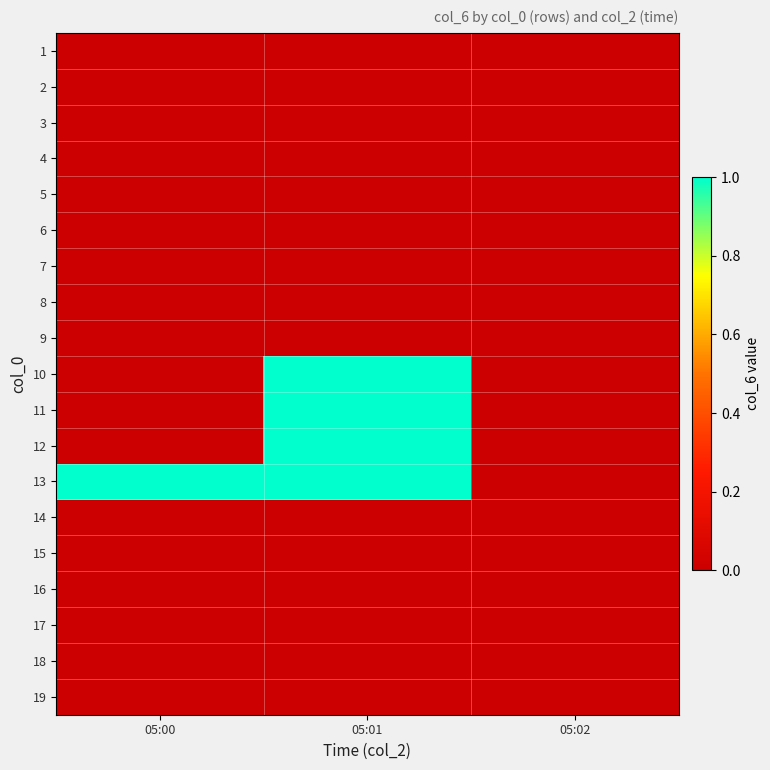

Rank the series at 05:00 from highest to lowest value.

13, 1, 2, 3, 4, 5, 6, 7, 8, 9, 10, 11, 12, 14, 15, 16, 17, 18, 19